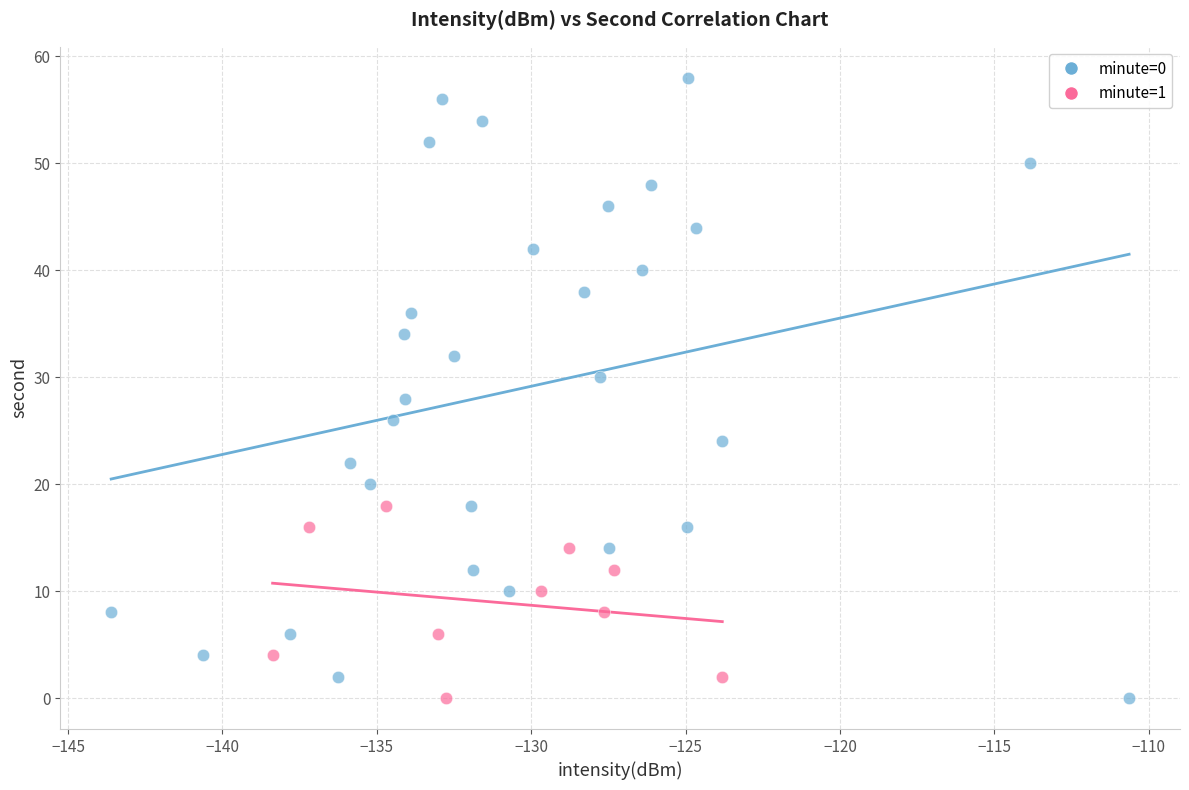

Which series reaches the maximum Y coordinate?

minute=0